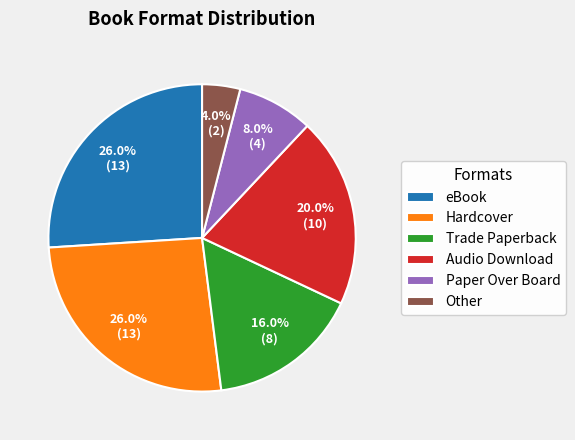

Is there any slice that represents more than half of the pie?

No